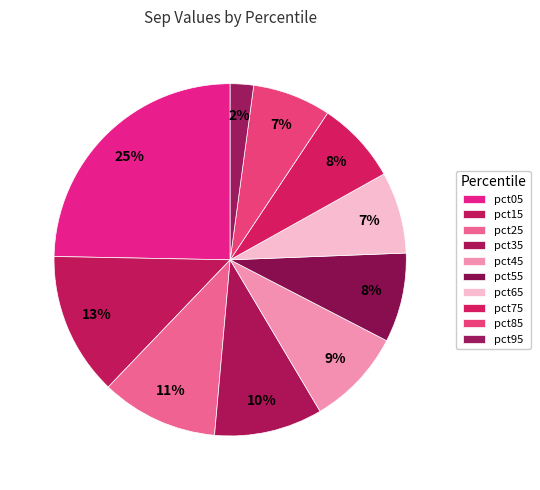

Count the number of slices in the pie.

10